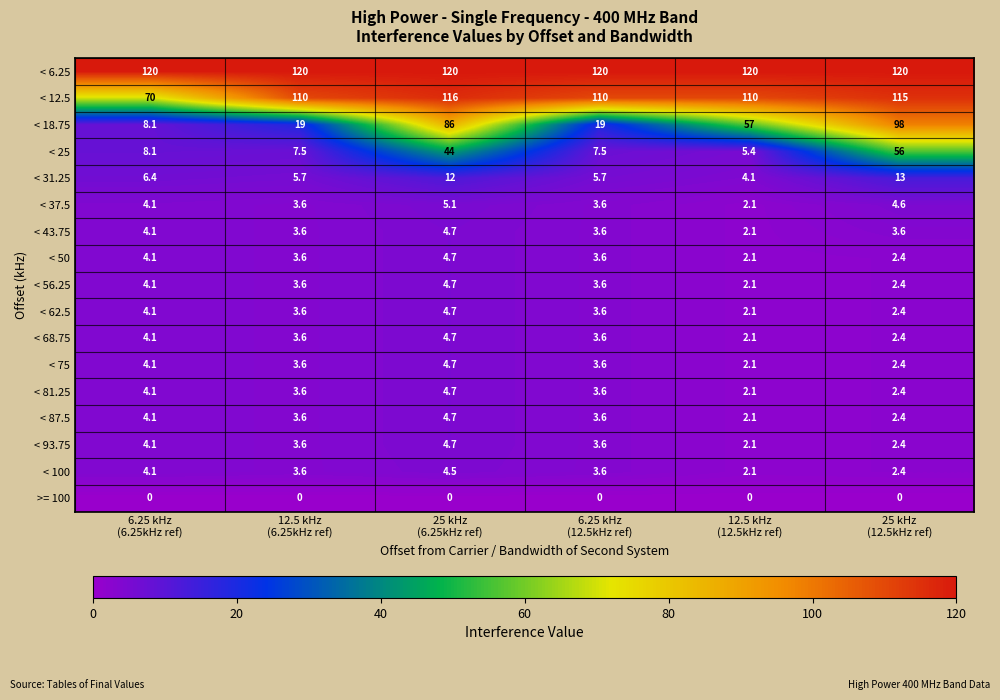

What is the greatest value displayed?

120.0